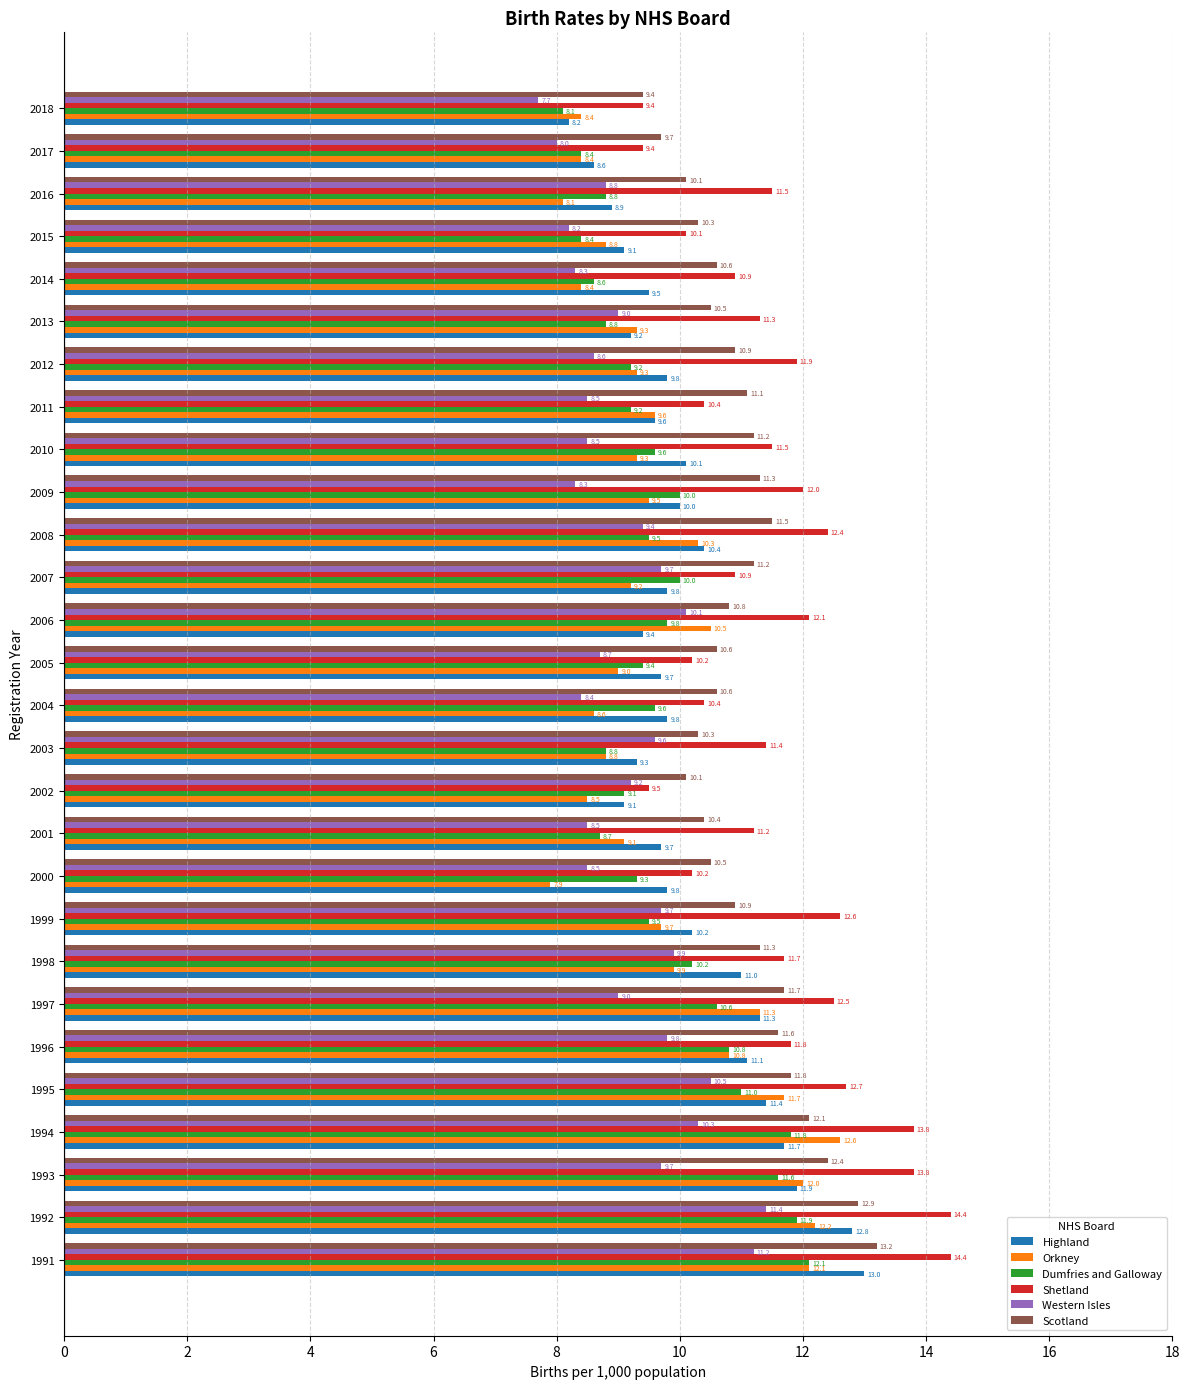

Count the number of categories in the chart.

28